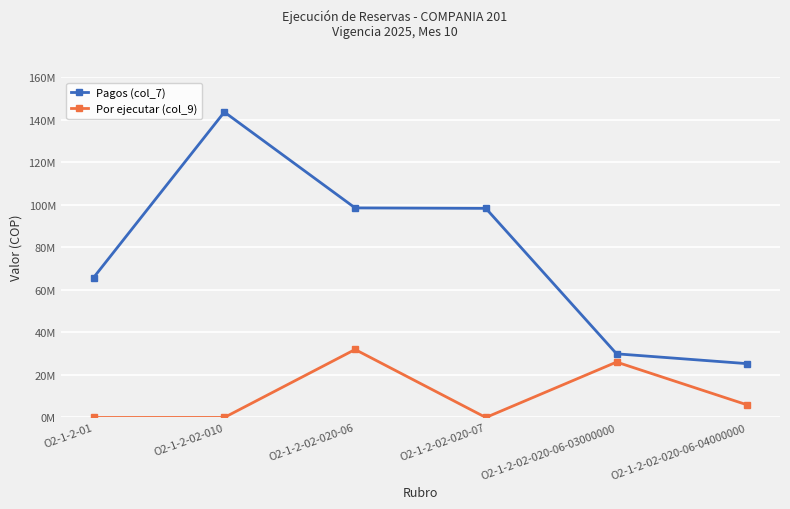

Is this an area chart (filled region under the line)?

No